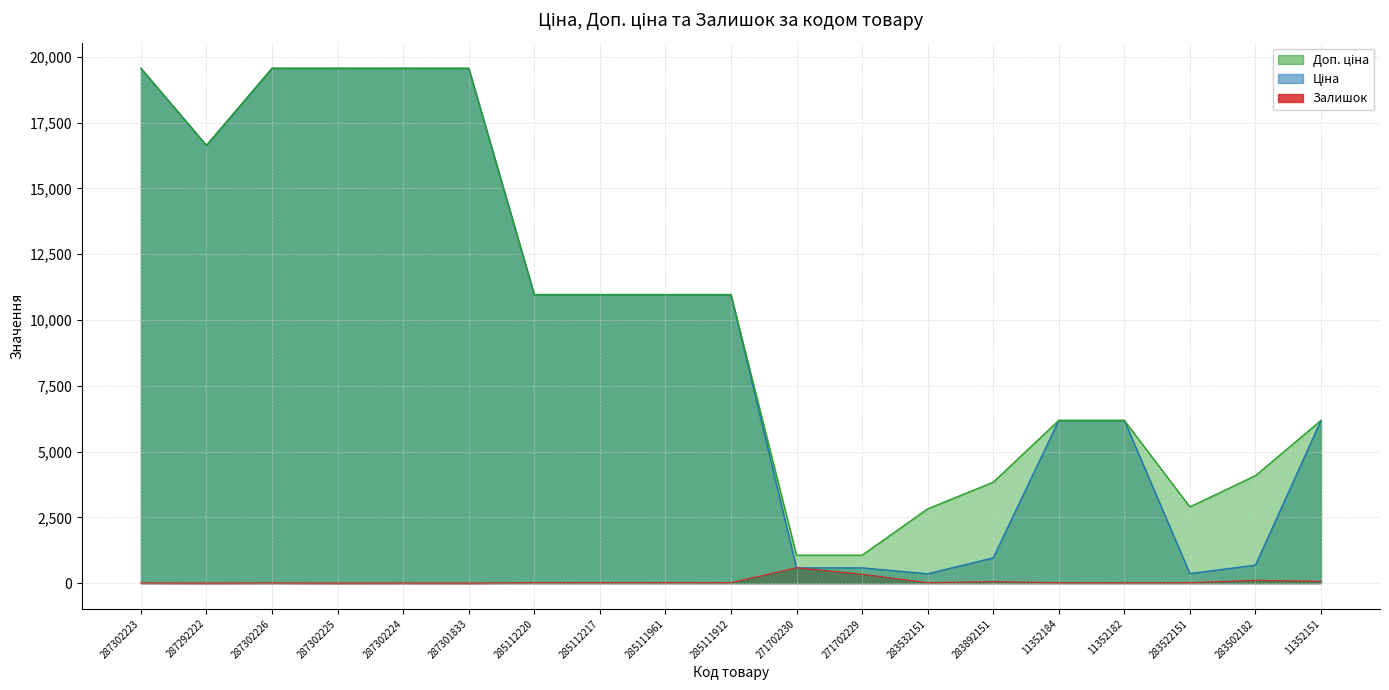

What is the greatest value displayed?

19564.9